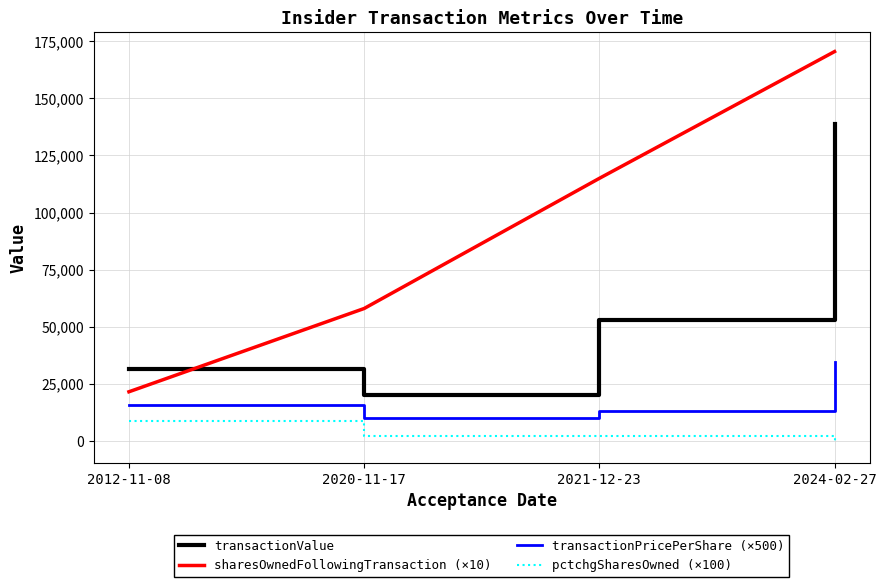

Which series has the largest range (max minus min)?

sharesOwnedFollowingTransaction (×10)